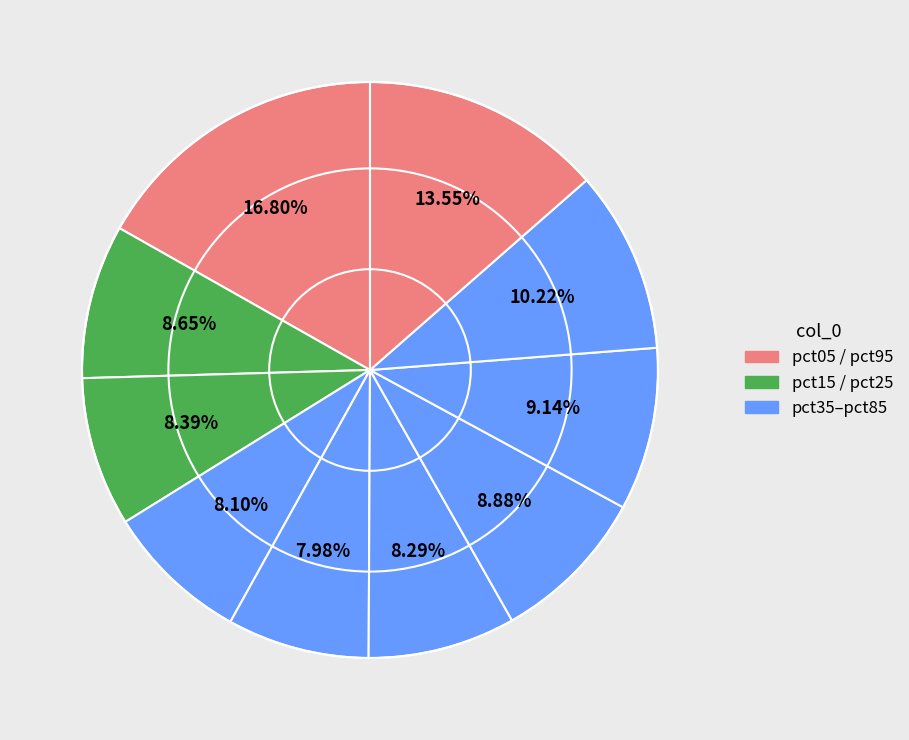

How many segments does this pie chart have?

10